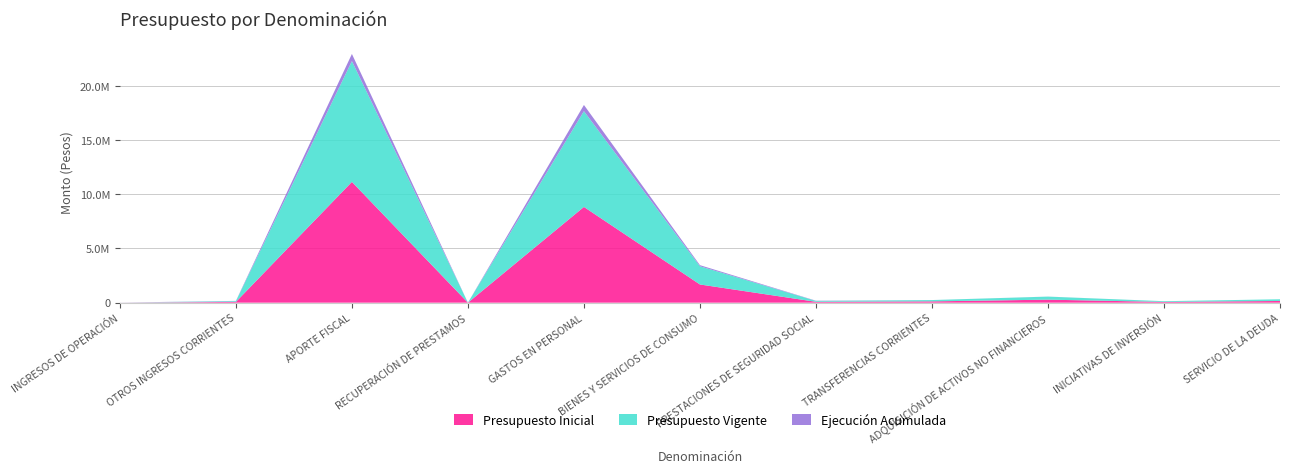

Reading right to left, list all the values displayed in this chart.

Presupuesto Inicial: 157367	68301	279655	120276	81074	1678760	8831540	106	11140984	71177	4706
Presupuesto Vigente: 157367	68301	279655	120276	81074	1678760	8831540	106	11140984	71177	4706
Ejecución Acumulada: 0	0	3311	2000	21058	102326	573038	0	659263	22863	204